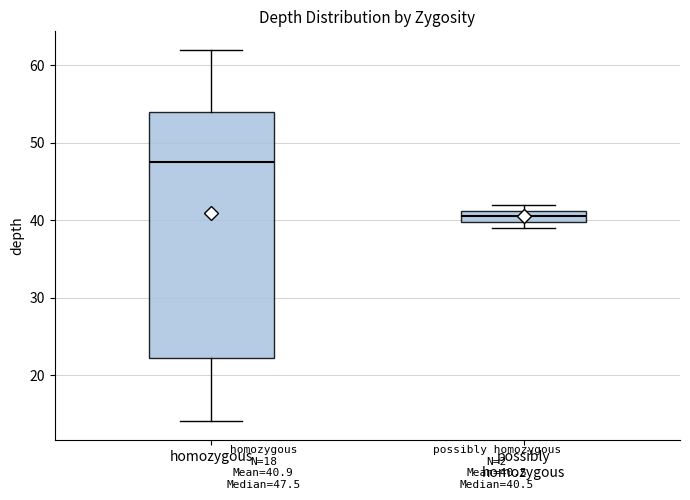

Reading left to right, read every box against the y-axis: the position of its median line, the range the box covers, and the ends of its whiskers. The values are not printed on the chart, so give them approximately, as read against the axis.

homozygous: median 48, box 22 to 54, whiskers 14 to 62
possibly homozygous: median 41 (inside the box), box 40 to 41, whiskers 39 to 42